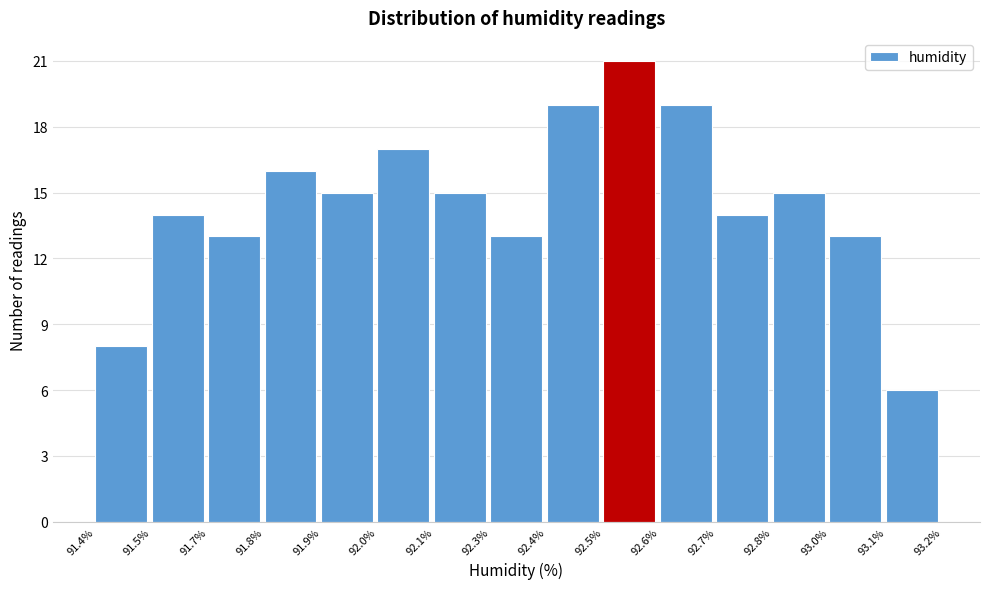

Reading left to right, list all the values displayed in this chart.

8	14	13	16	15	17	15	13	19	21	19	14	15	13	6